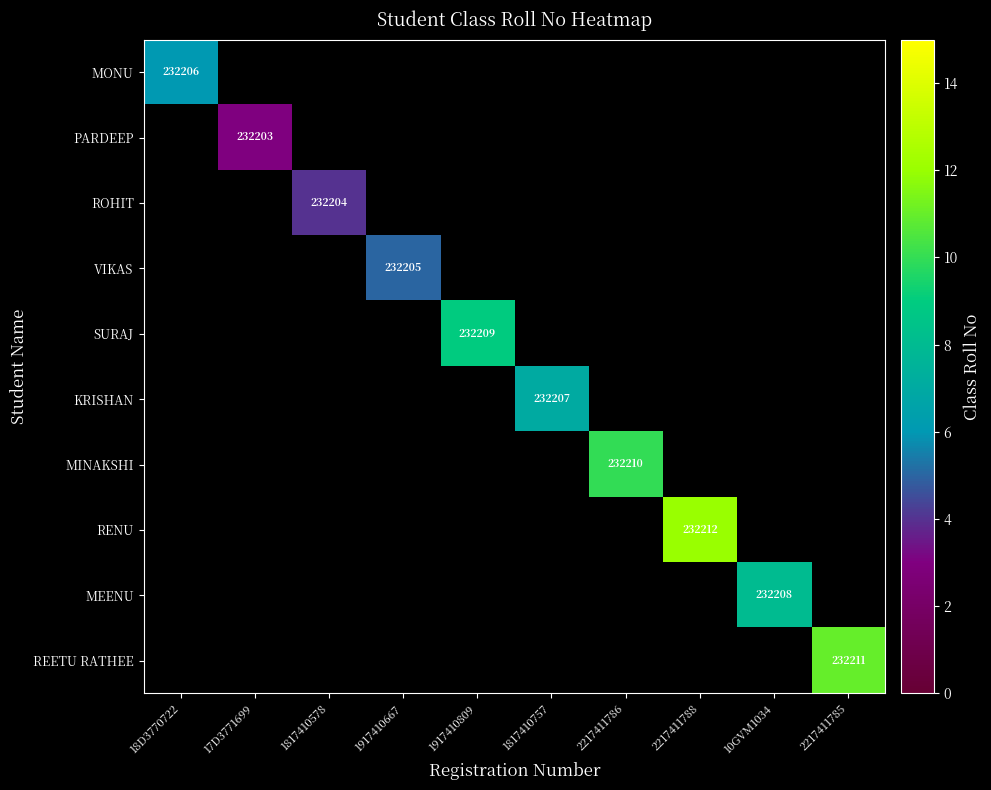

True or false: ROHIT has a value of 349827 at 1817410578.

False